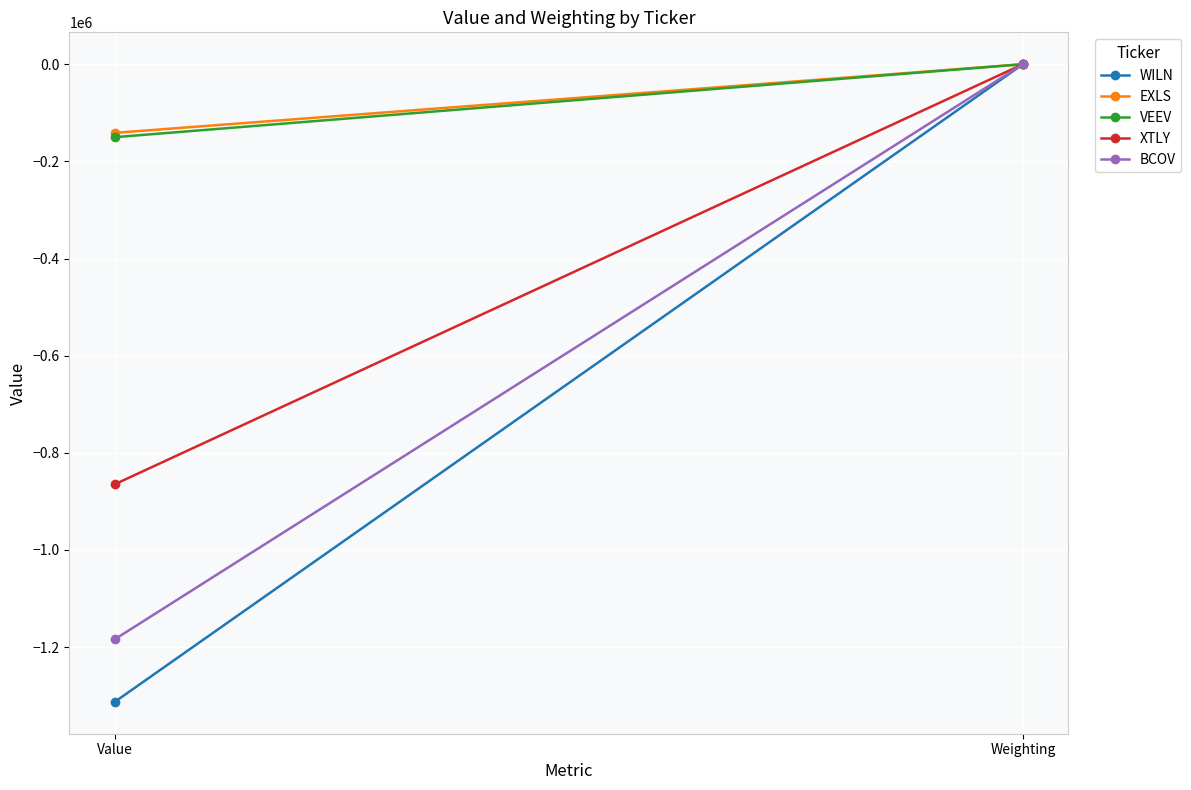

At which category is the sum across all series the highest?

Weighting